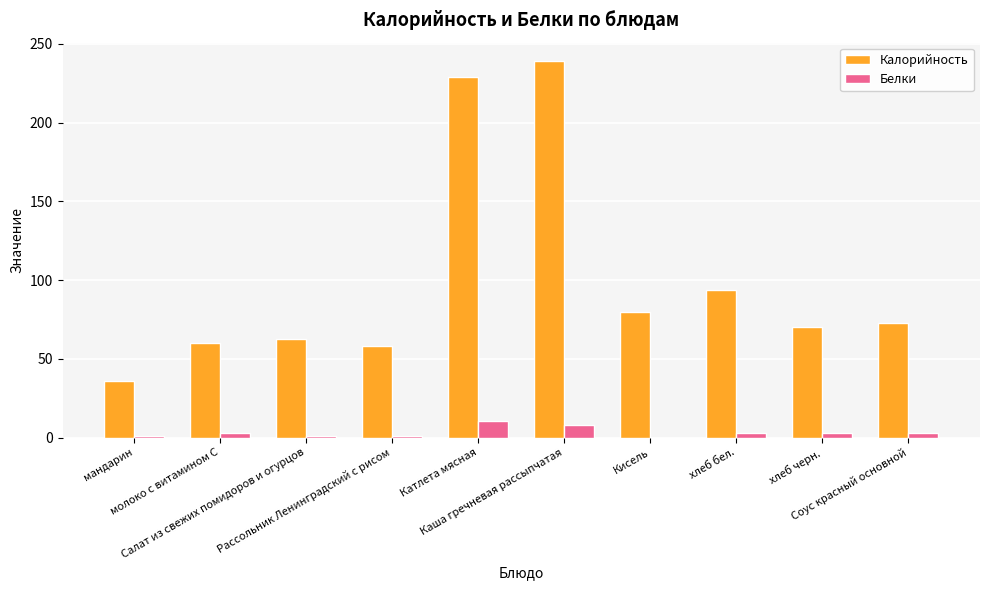

Which series has the largest total across all categories?

Калорийность